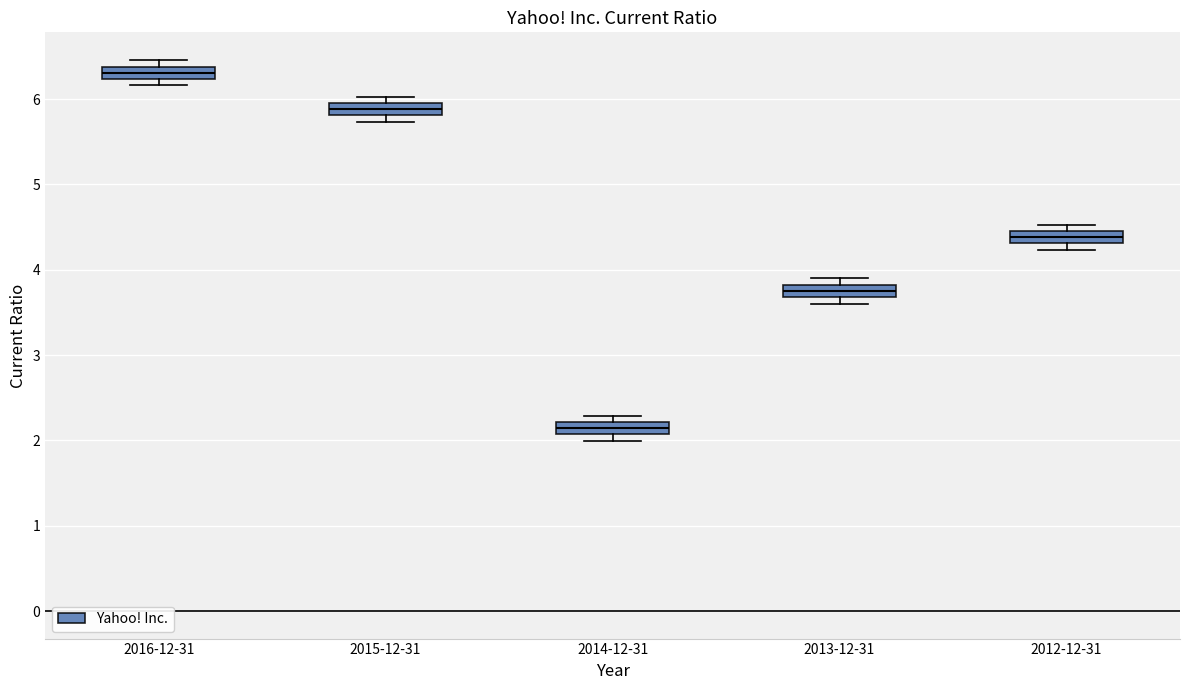

Which box has the highest median line?

2016-12-31